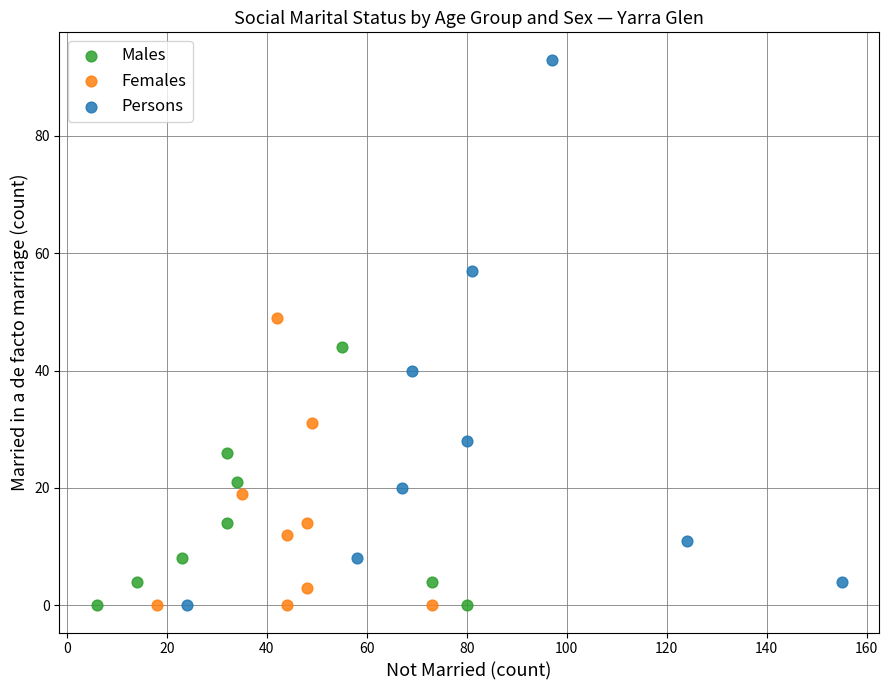

Which series has the largest Y range (max minus min)?

Persons